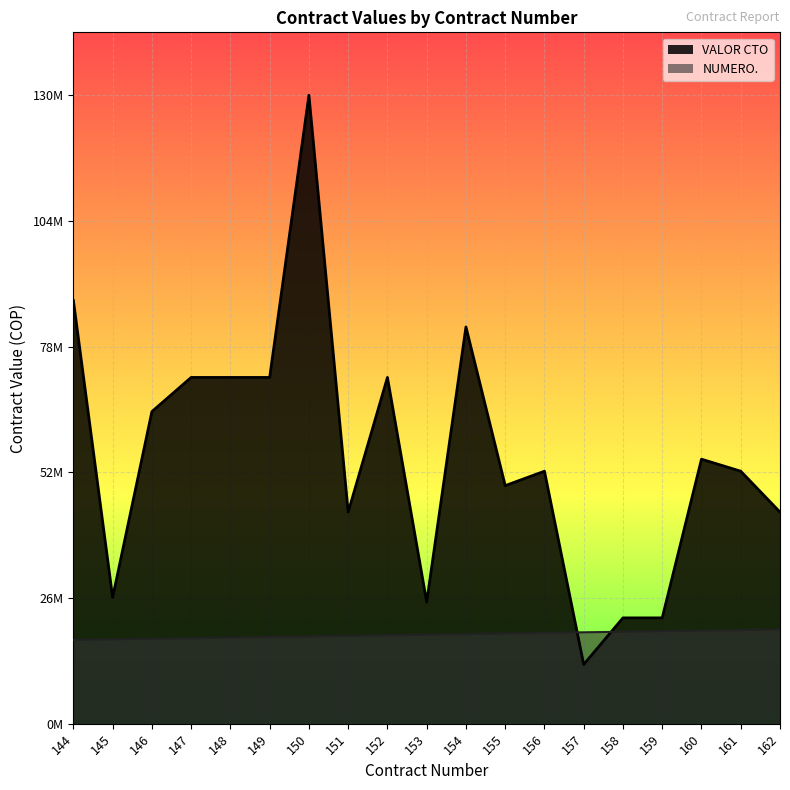

How many intersections are there between NUMERO. and VALOR CTO?

2